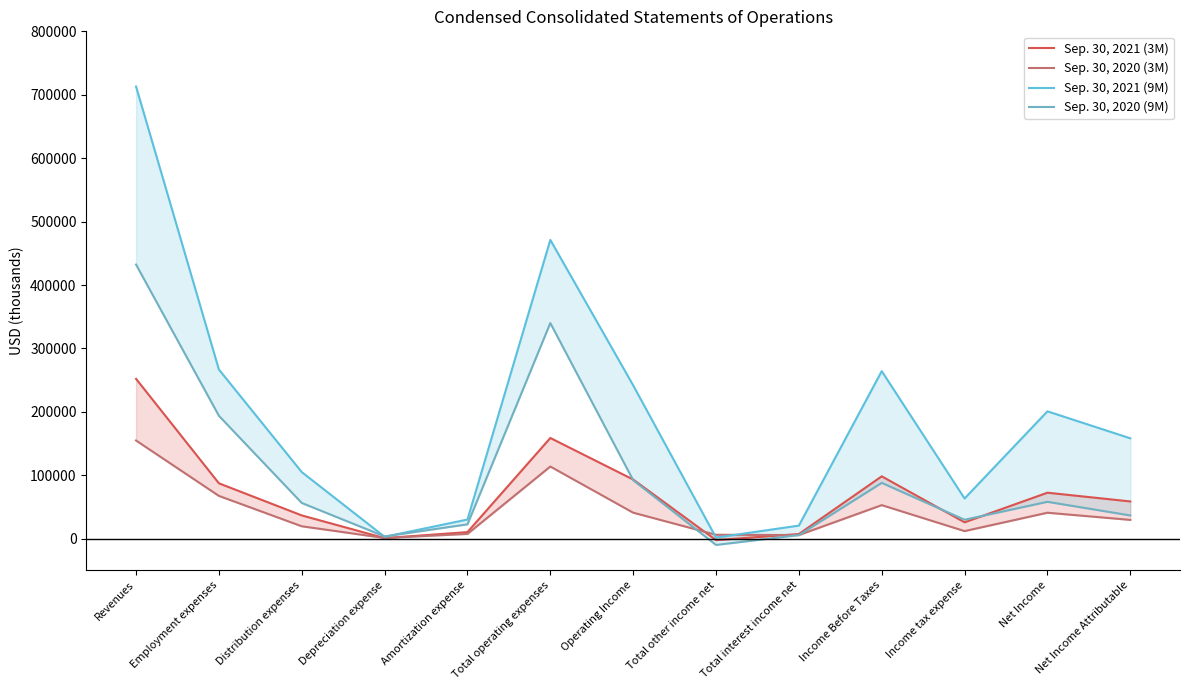

What are all the series names shown in the legend?

Sep. 30, 2021 (3M), Sep. 30, 2020 (3M), Sep. 30, 2021 (9M), Sep. 30, 2020 (9M)